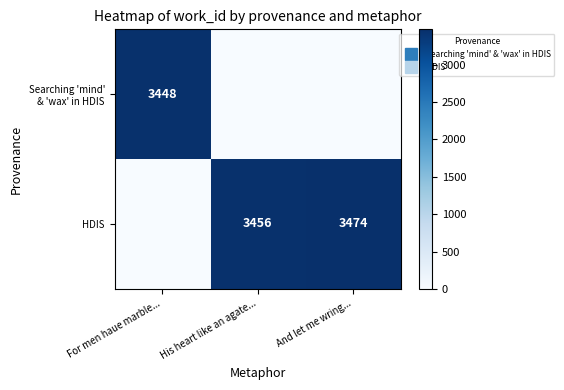

What is the maximum value for Searching 'mind' & 'wax' in HDIS?

3448